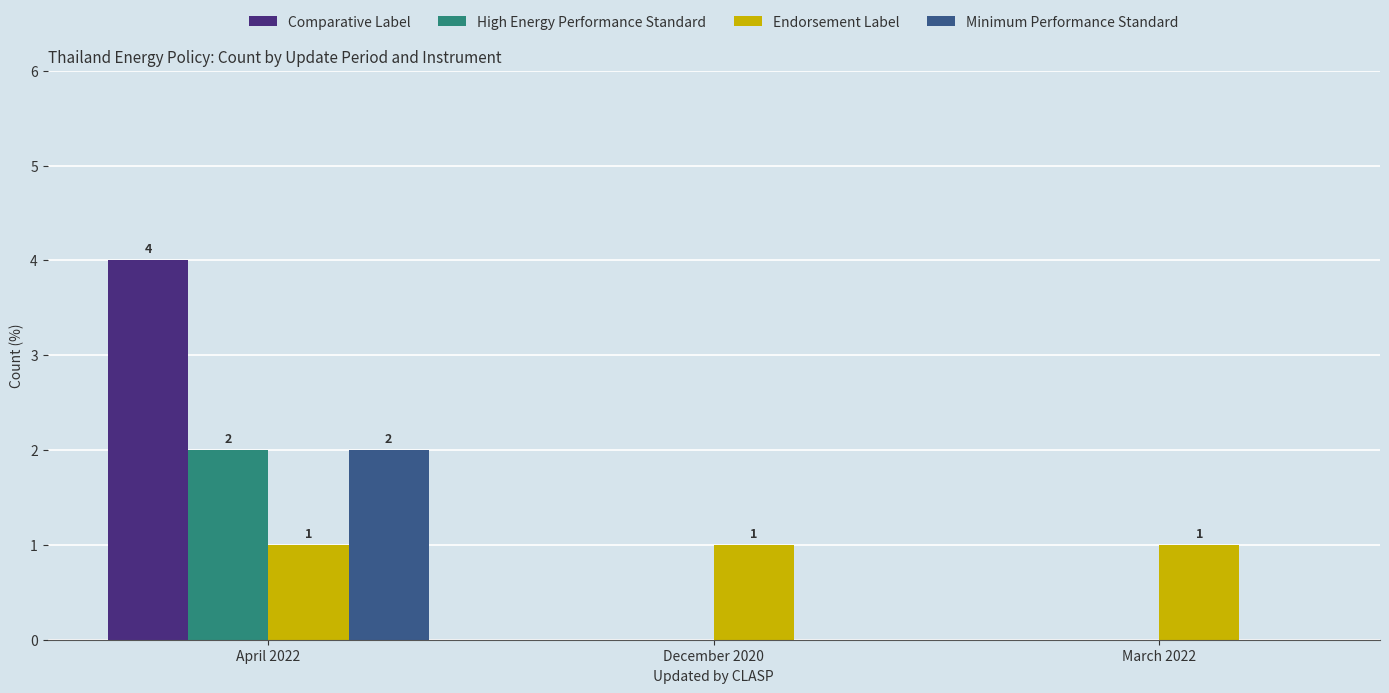

How many data points in Comparative Label are above 0?

1